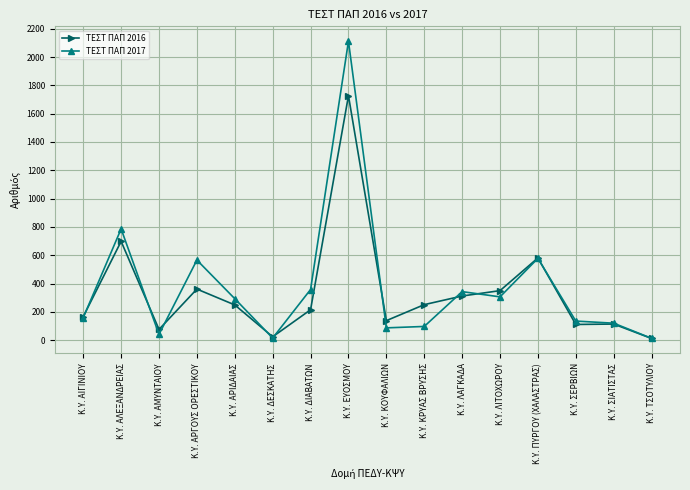

Rank the series by their average value, from highest to lowest.

ΤΕΣΤ ΠΑΠ 2017, ΤΕΣΤ ΠΑΠ 2016